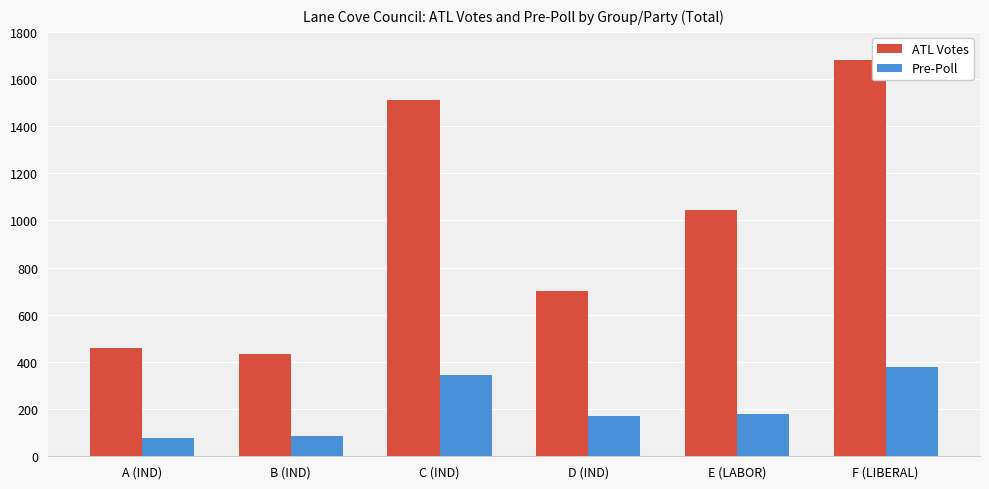

What is the average value of the ATL Votes series?

971